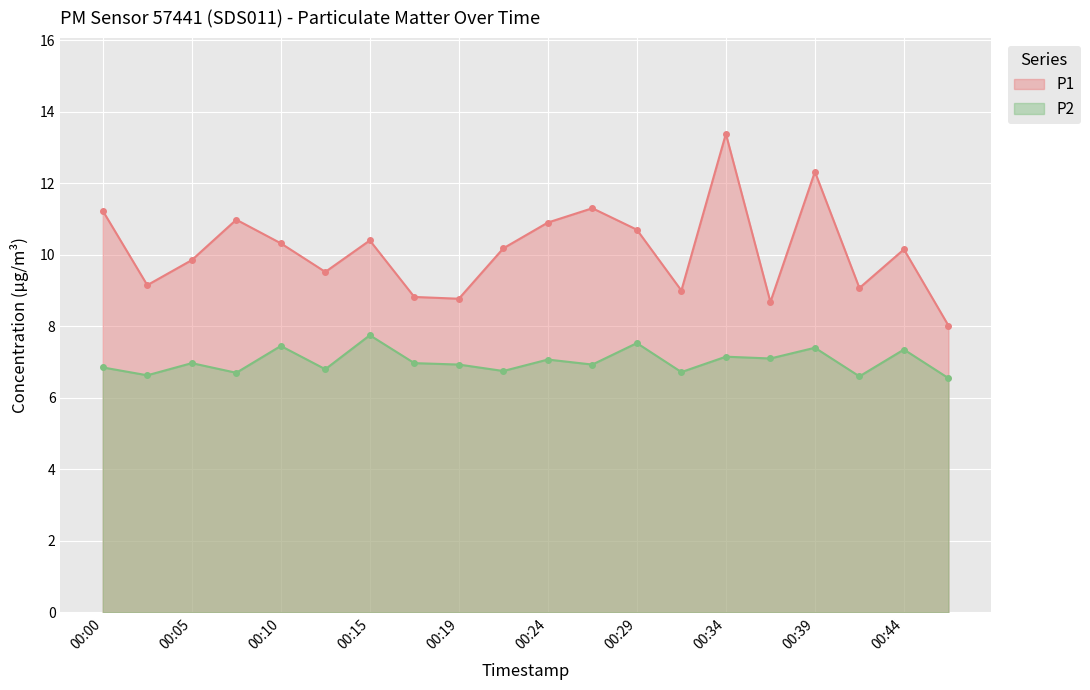

What is the greatest value displayed?

13.4